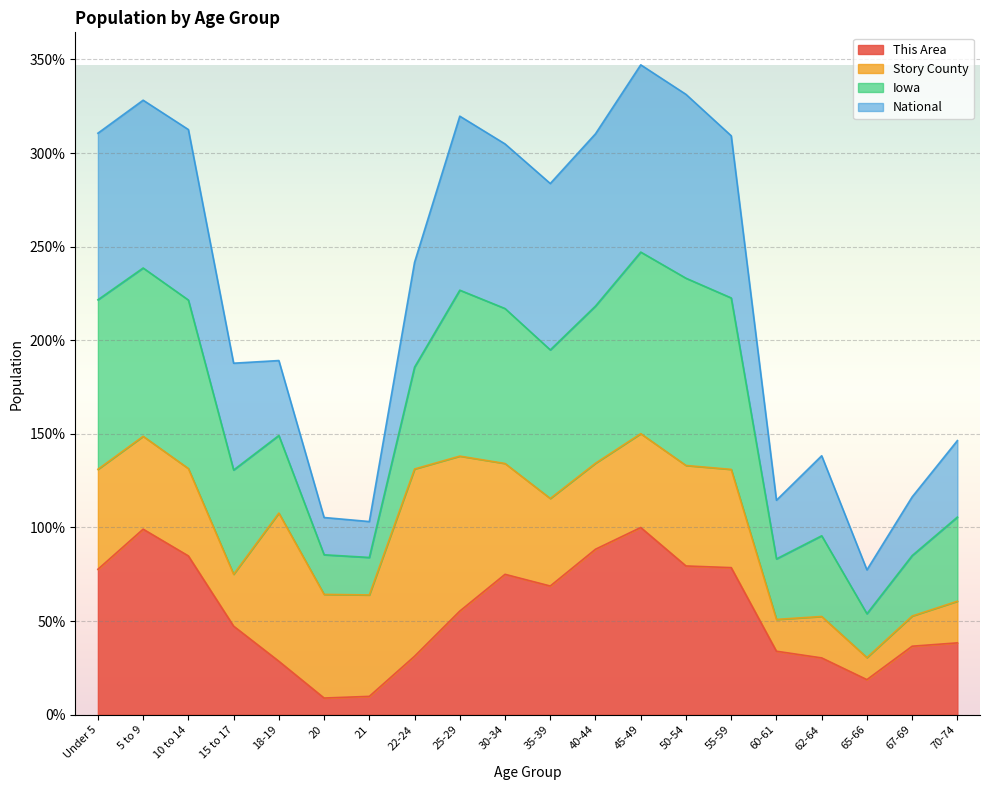

At which category is the sum across all series the highest?

45-49